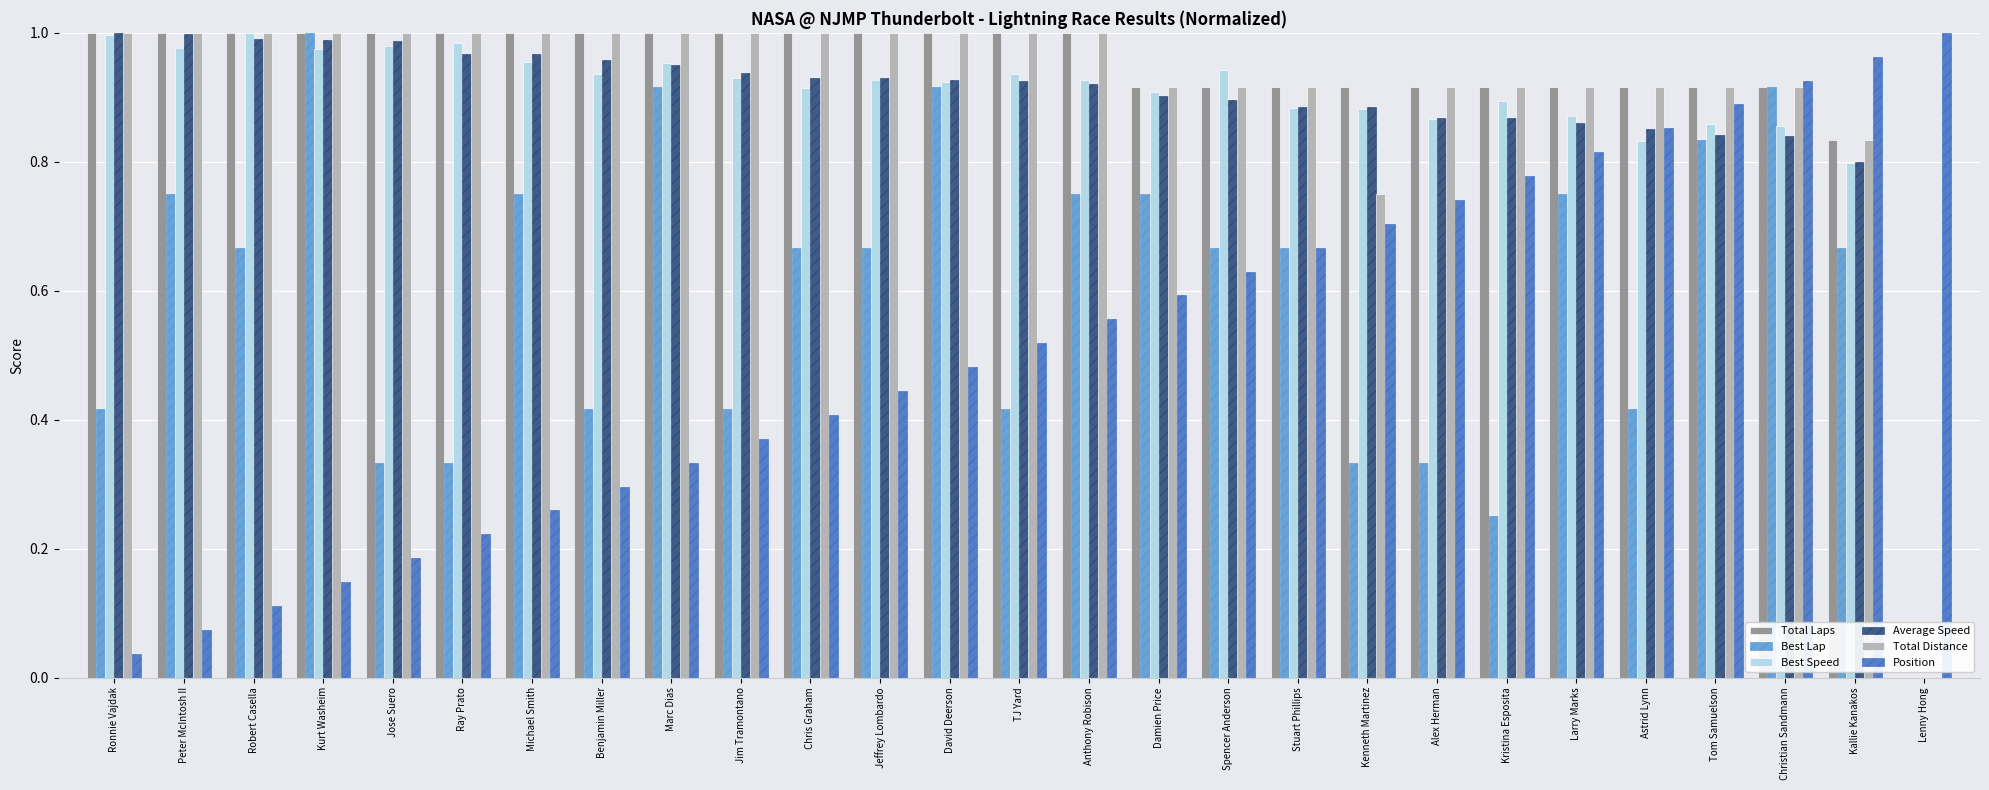

Between Kenneth Martinez and Lenny Hong, which series saw the biggest shift?

Total Laps